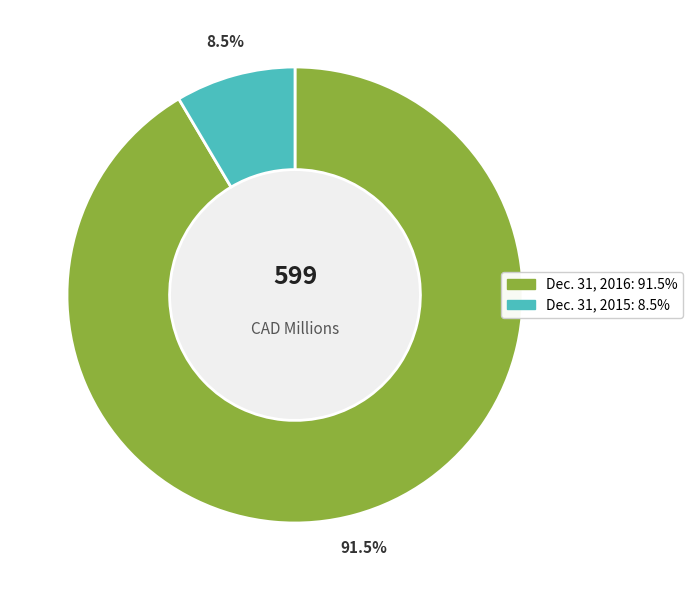

Which slice is the smallest?

Dec. 31, 2015